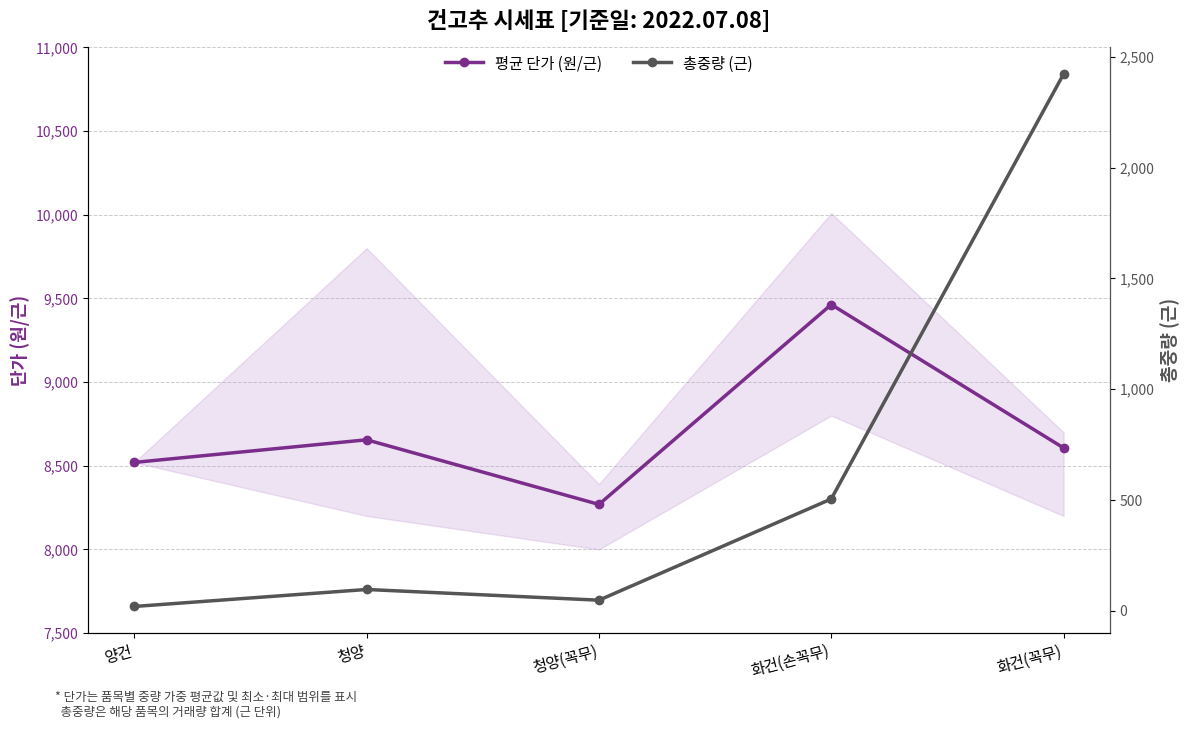

At which label does 총중량 (근) reach its peak?

화건(꼭무)